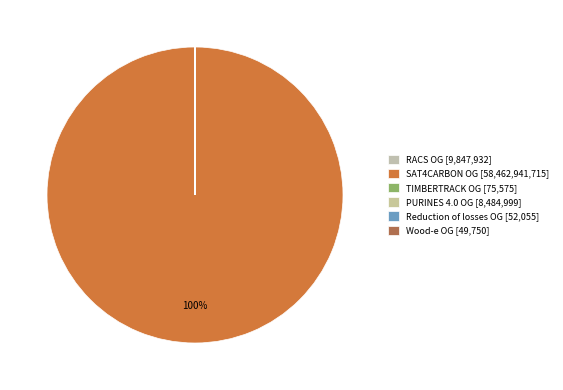

Count the number of slices in the pie.

6